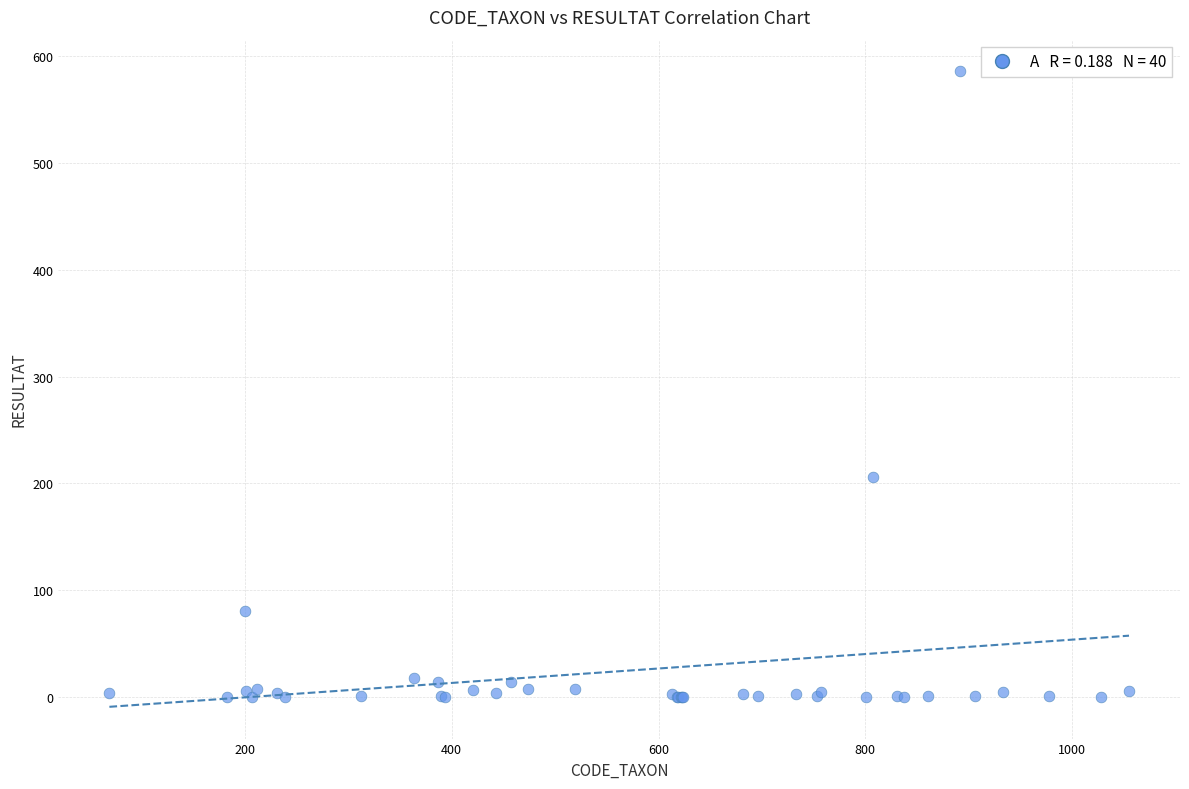

What Y value in the scatter plot is closest to 293?

206